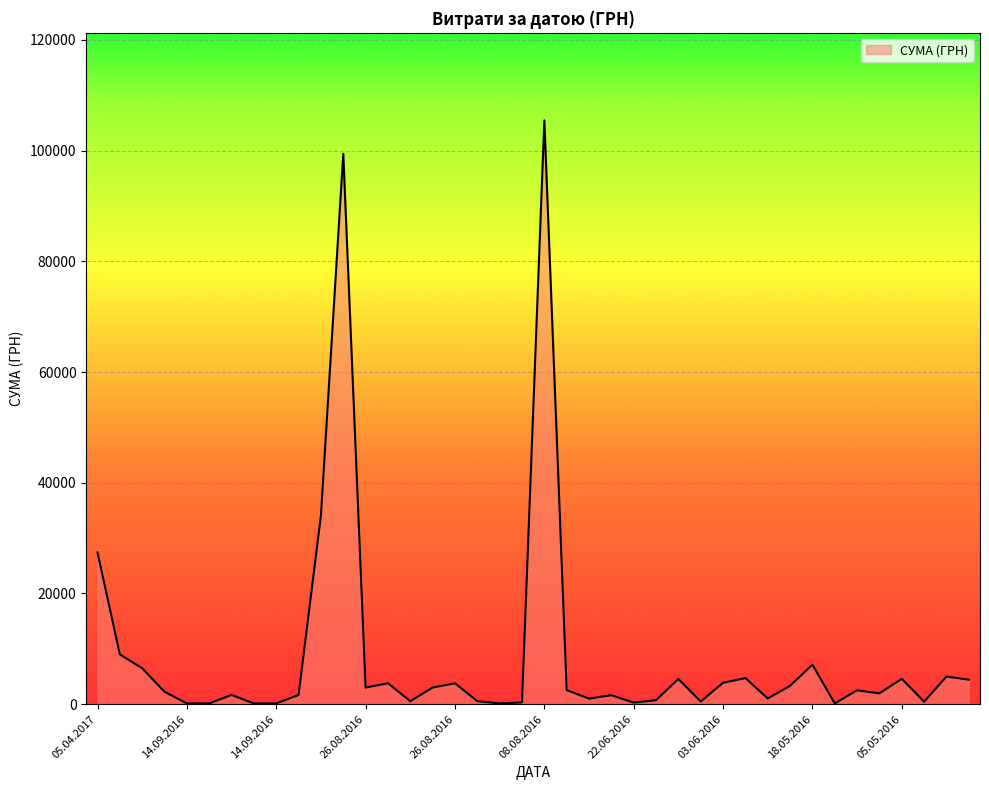

What is the maximum value shown in the chart?

105471.0